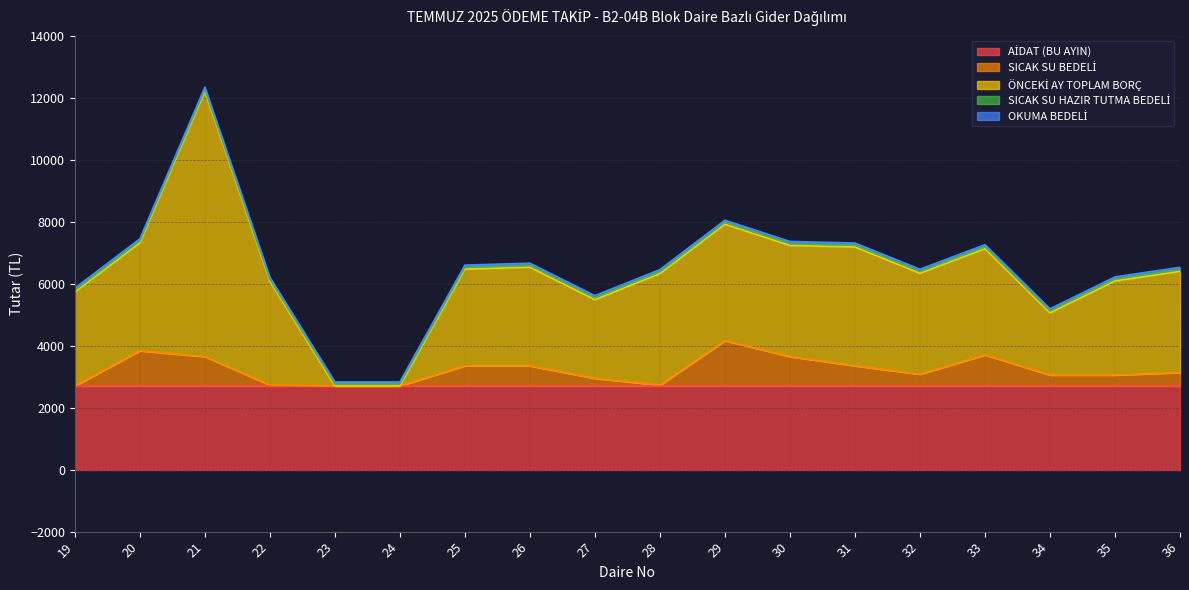

Which series has the largest total across all categories?

AİDAT (BU AYIN)